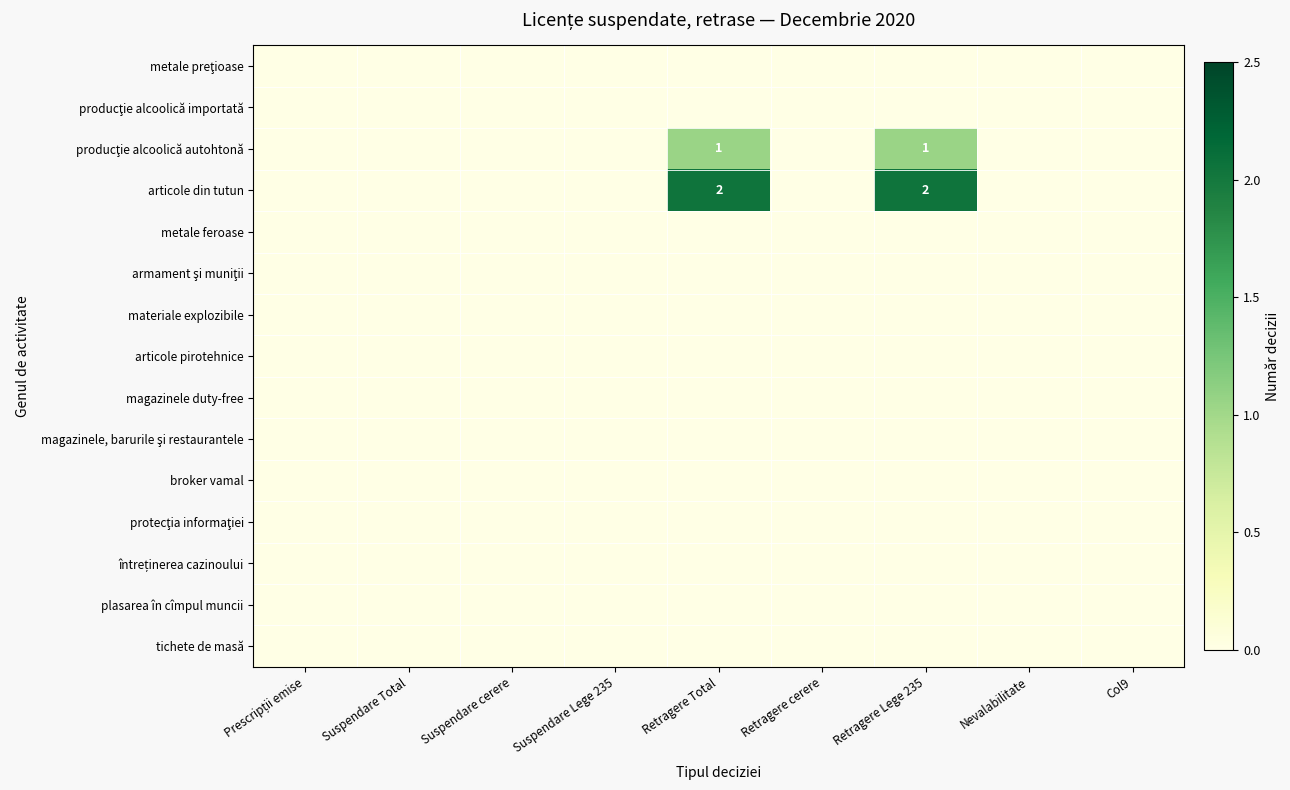

True or false: articole pirotehnice has a value of 0.0 at Nevalabilitate.

True